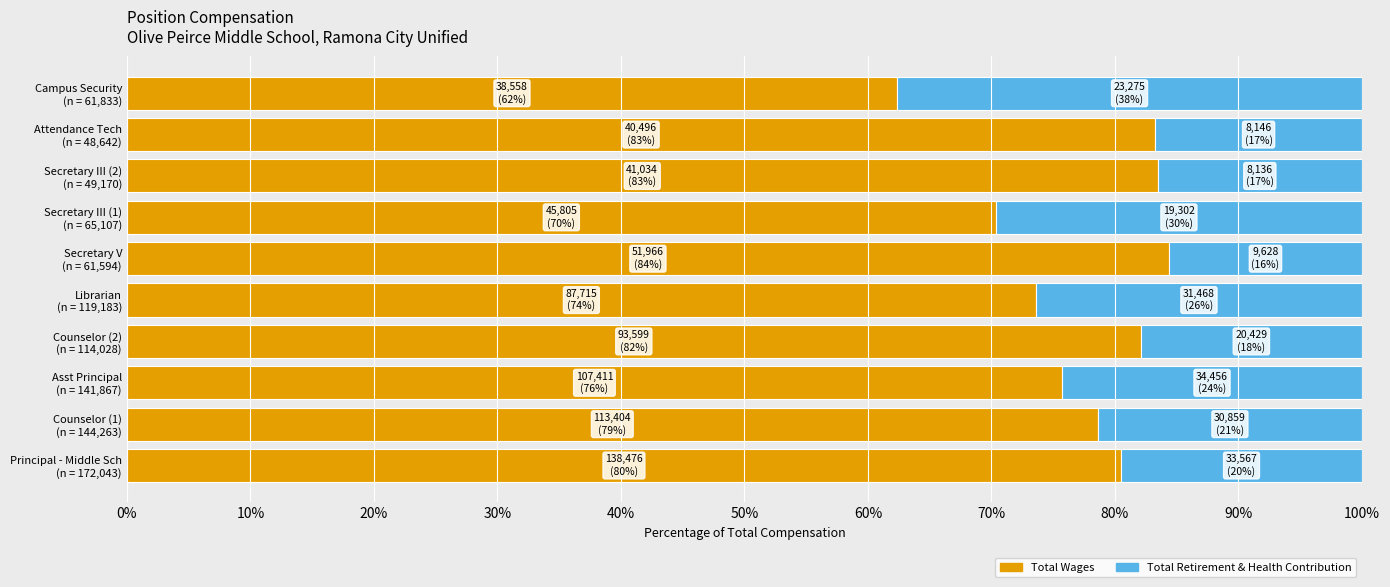

What is the highest value of the Total Wages series?

84.4